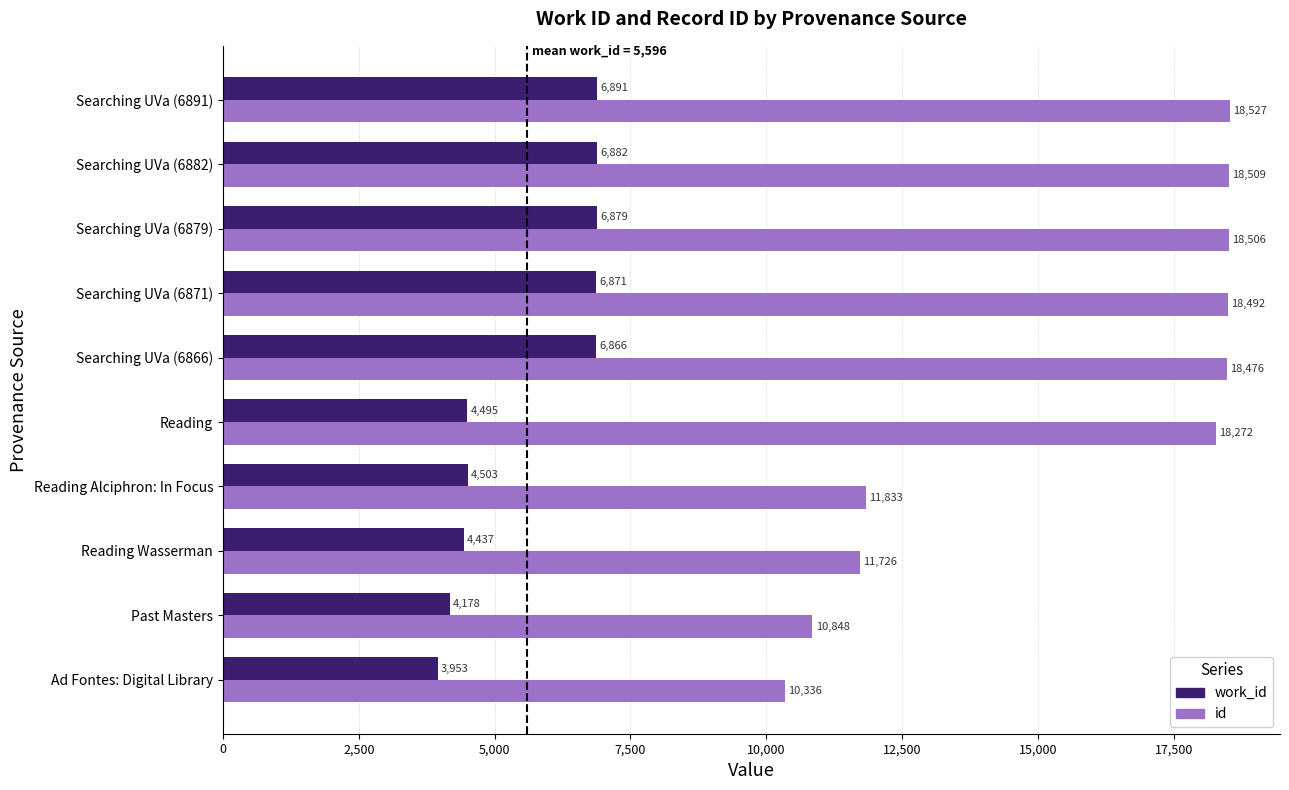

Which series has the largest range (max minus min)?

id